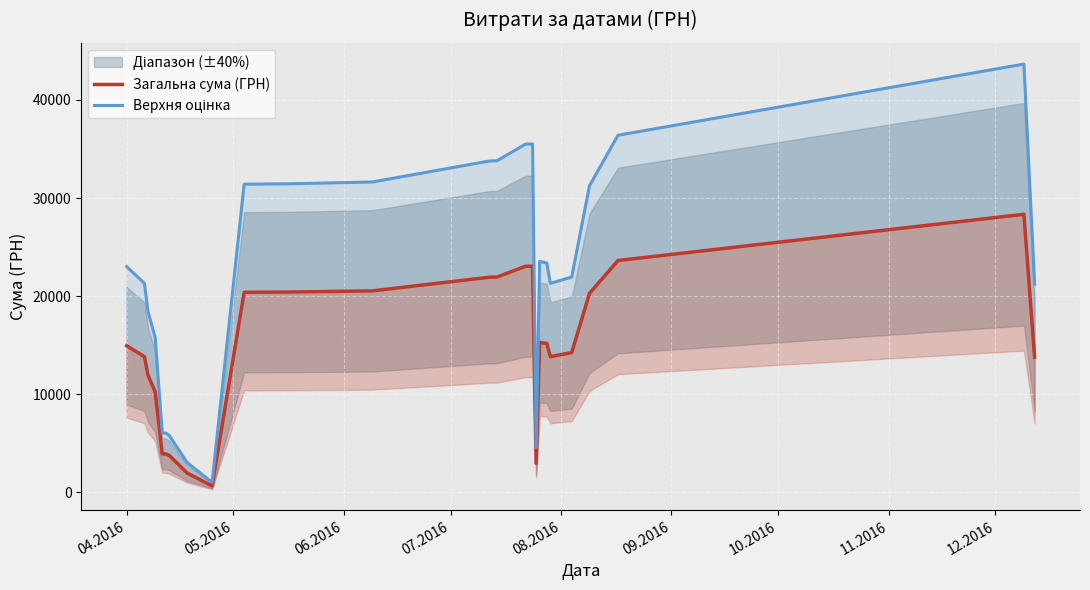

How many categories are shown in the chart?

25